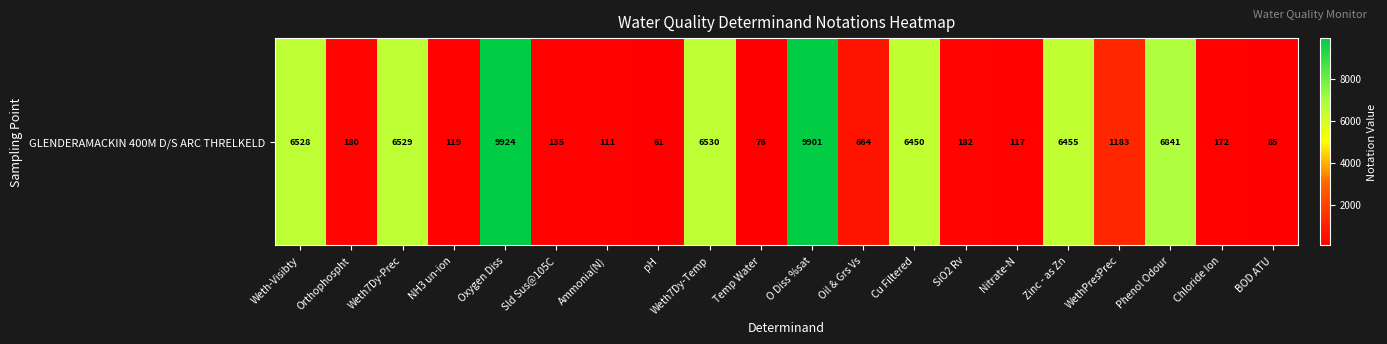

Which category has the lowest value across all series?

pH